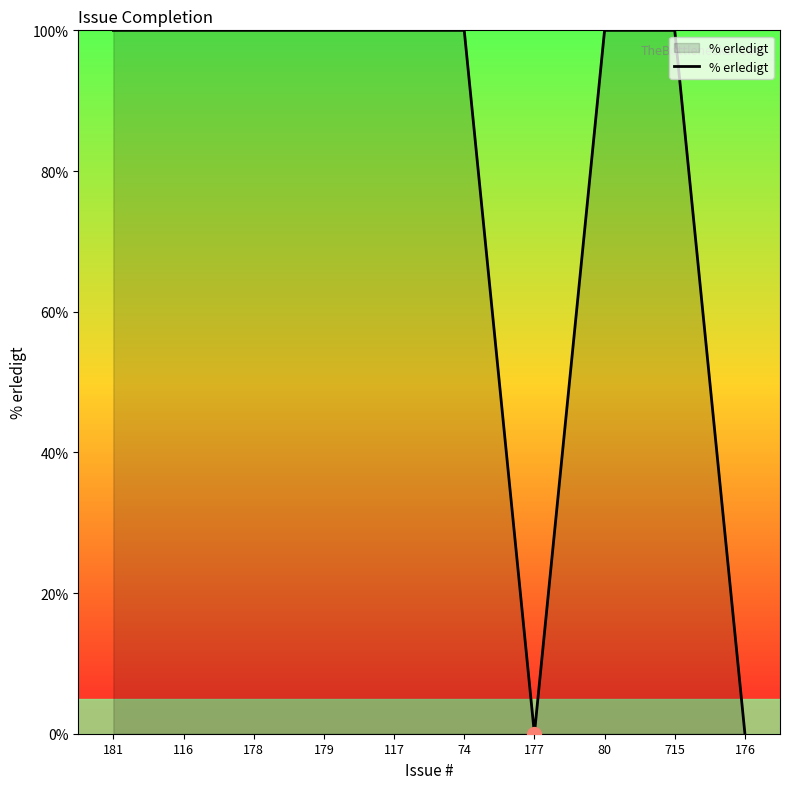

How many series are shown in this chart?

1